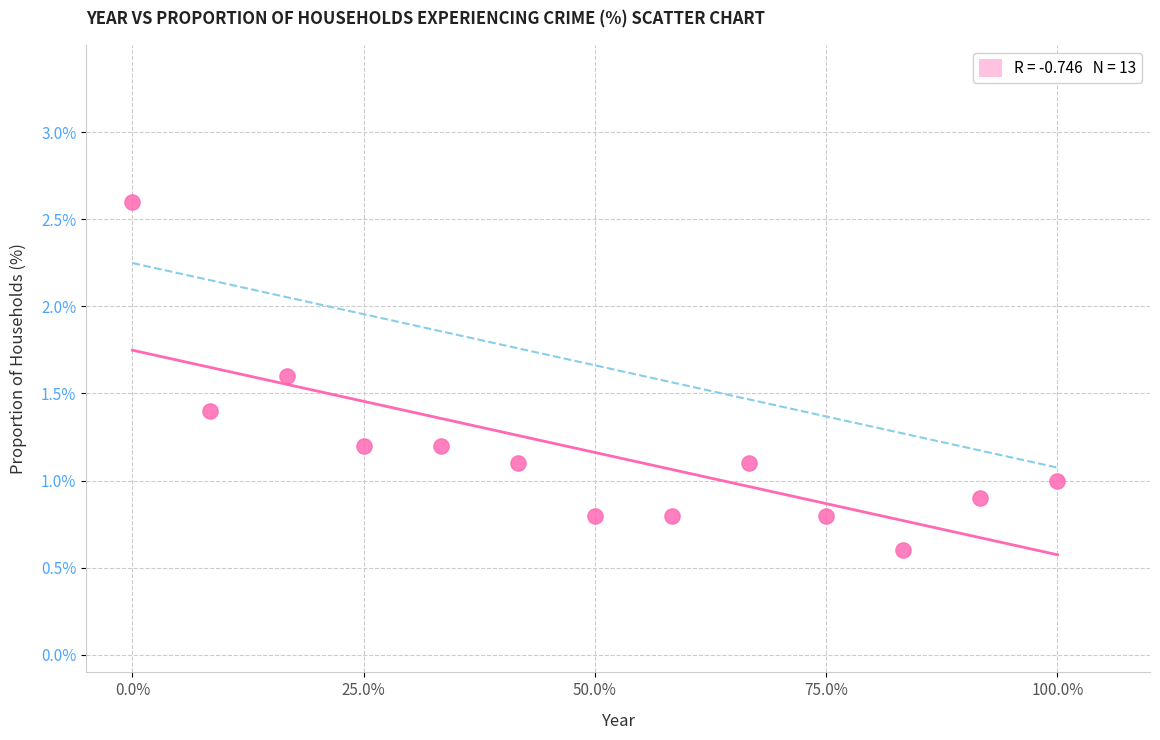

What is the range of Y values (max minus min)?

2.0